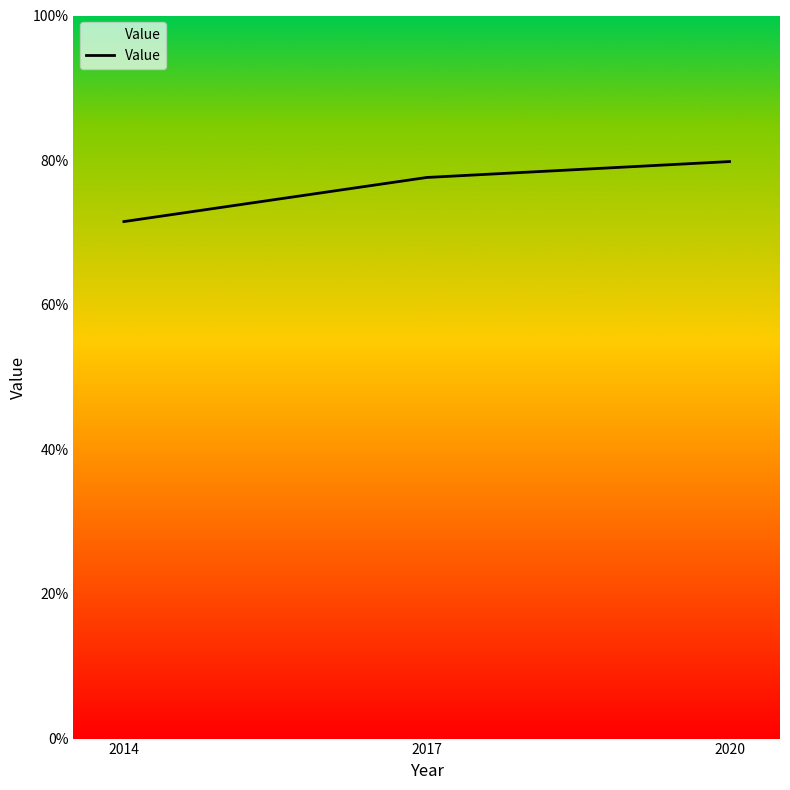

What is the average value?

76.3